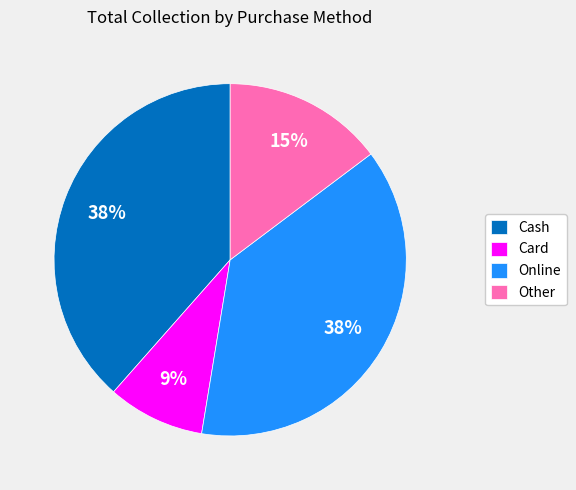

Is there any slice that represents more than half of the pie?

No